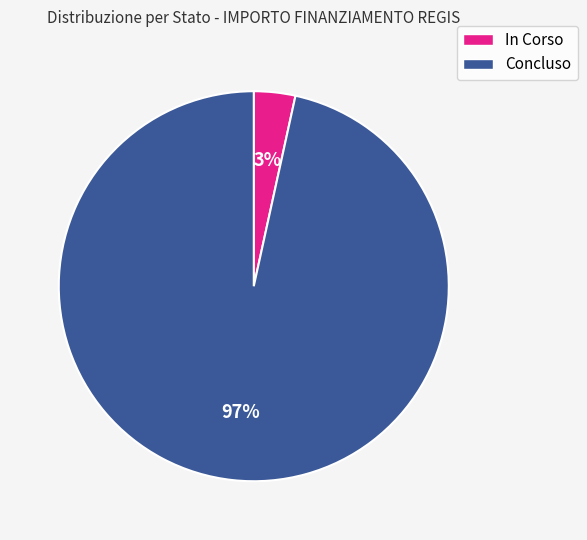

Does any single category account for the majority?

Yes